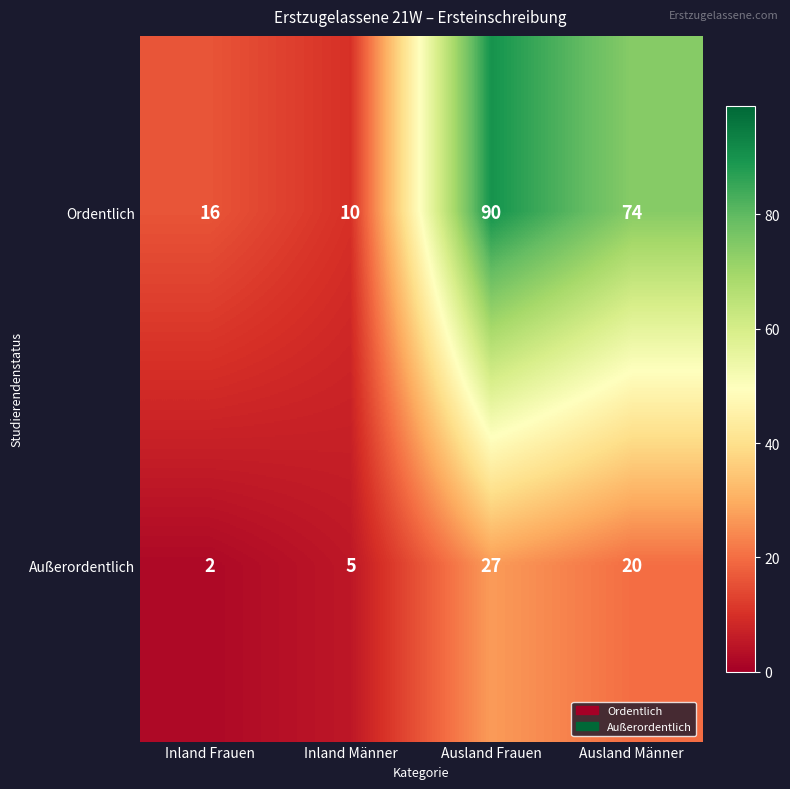

At which category does the chart reach its minimum across all series?

Inland Frauen